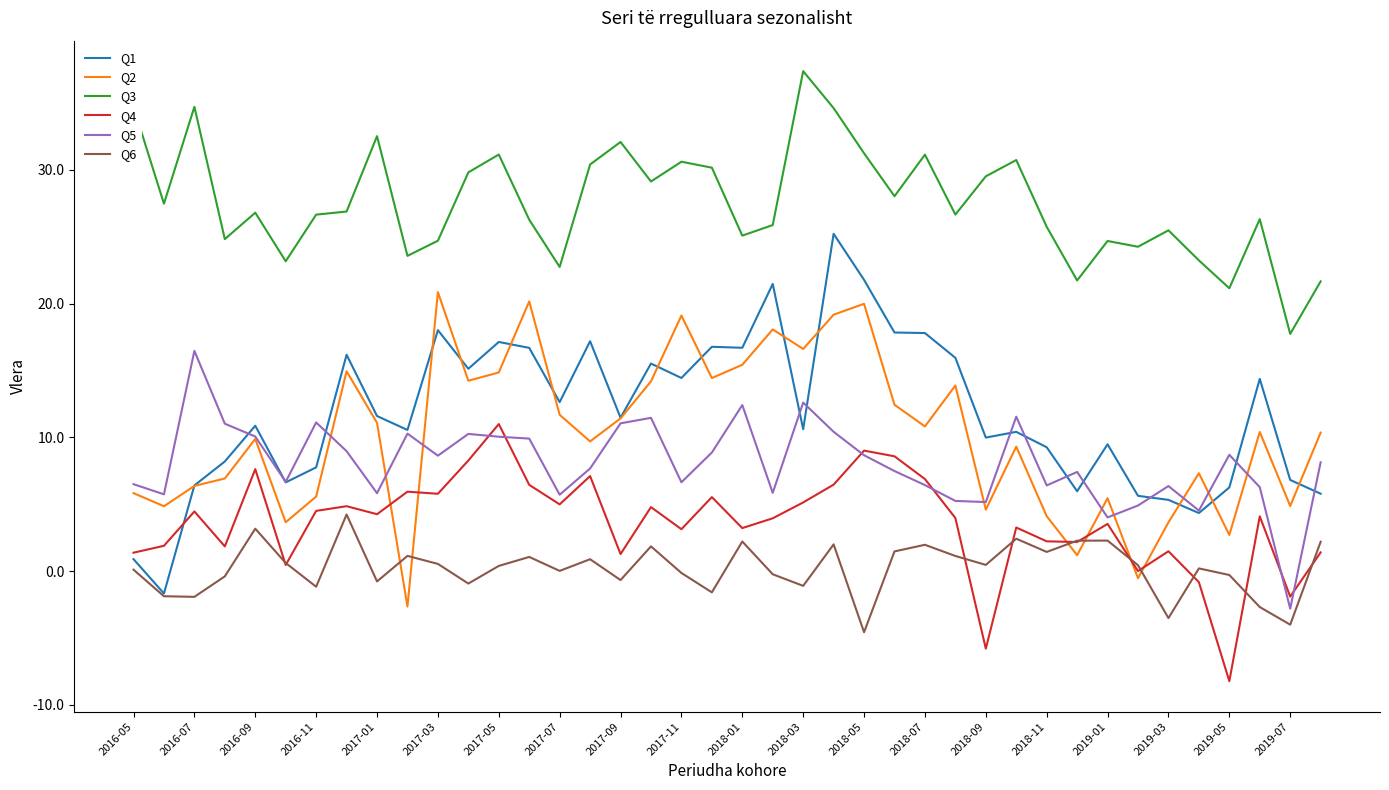

Which series has the widest spread of values?

Q1